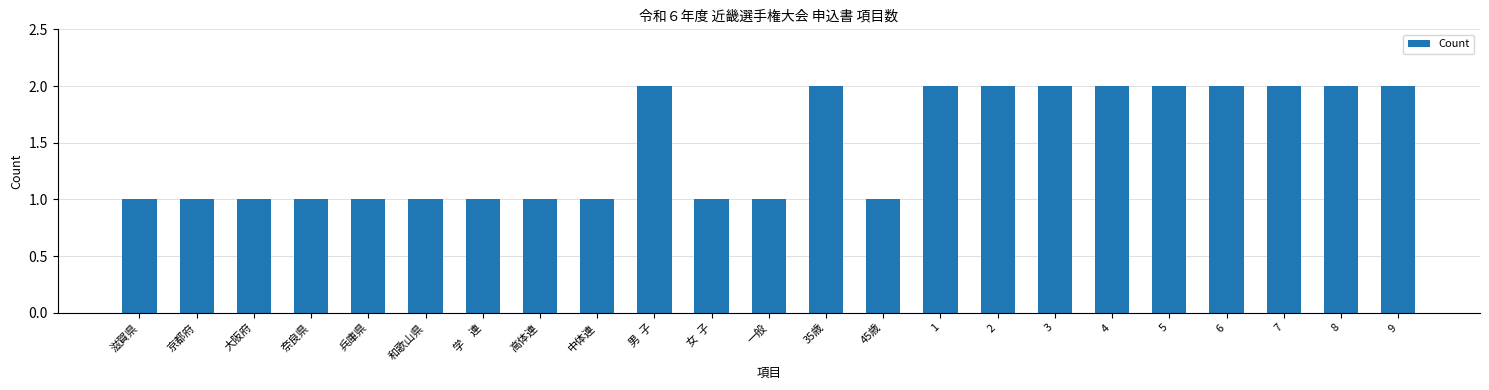

Between 8 and 一般, which is larger?

8